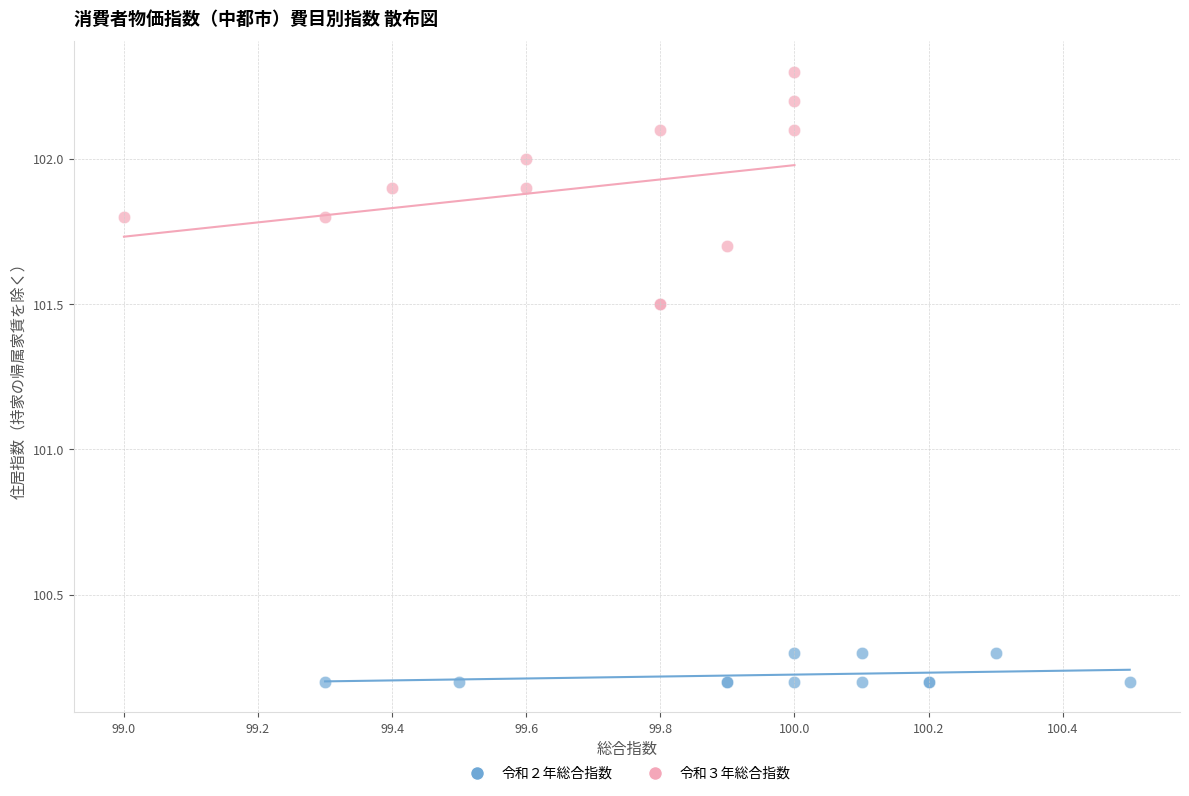

Which series reaches the minimum Y coordinate?

令和２年総合指数